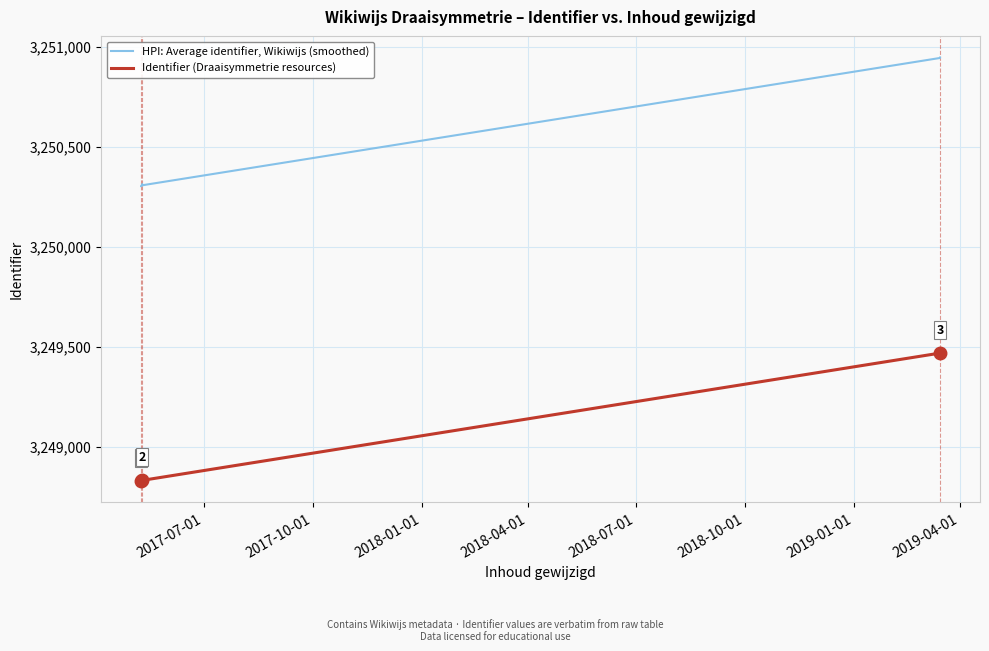

Rank the series by their maximum value, from highest to lowest.

HPI: Average identifier, Wikiwijs (smoothed), Identifier (Draaisymmetrie resources)